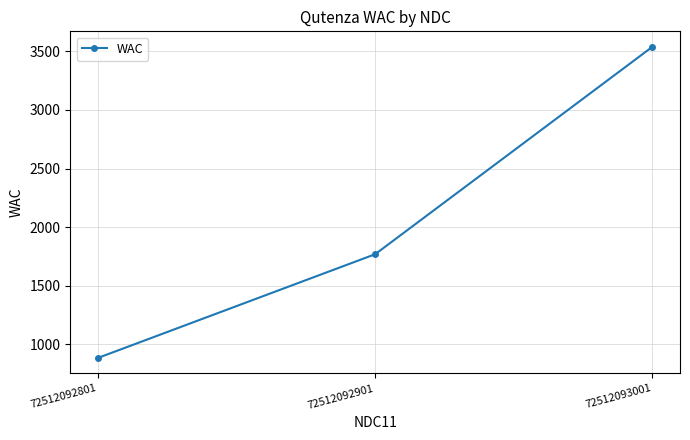

List the labels in order of value, largest first.

72512093001, 72512092901, 72512092801